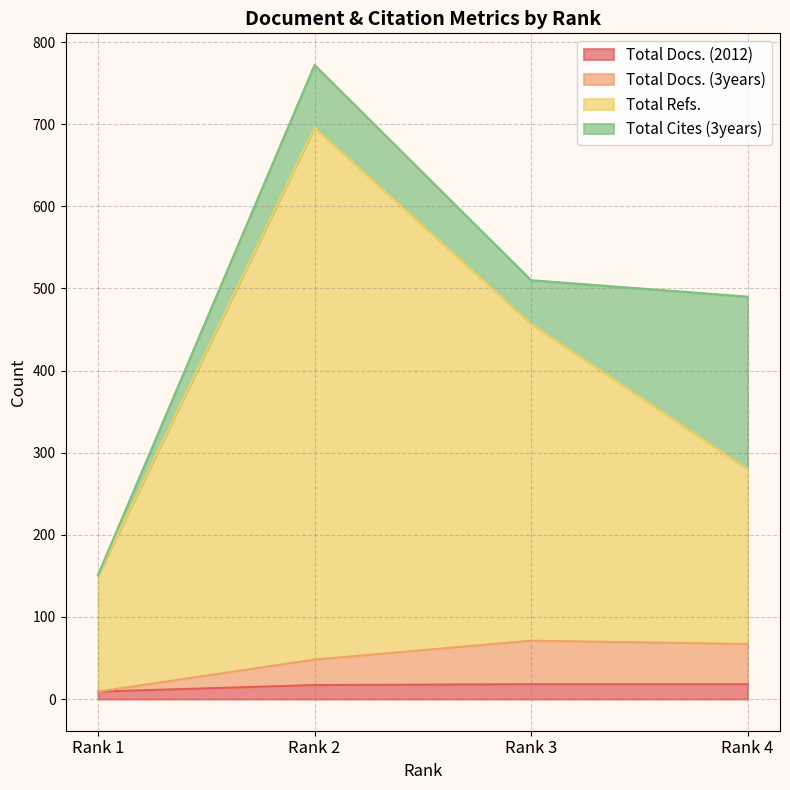

What are all the series names shown in the legend?

Total Docs. (2012), Total Docs. (3years), Total Refs., Total Cites (3years)